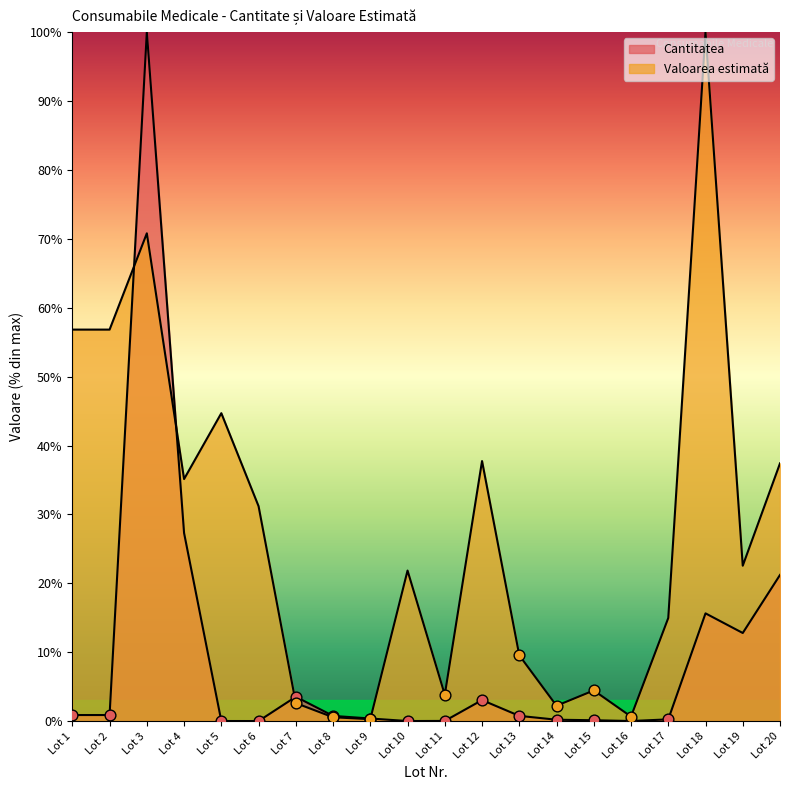

At how many categories does at least one series exceed 29?

9